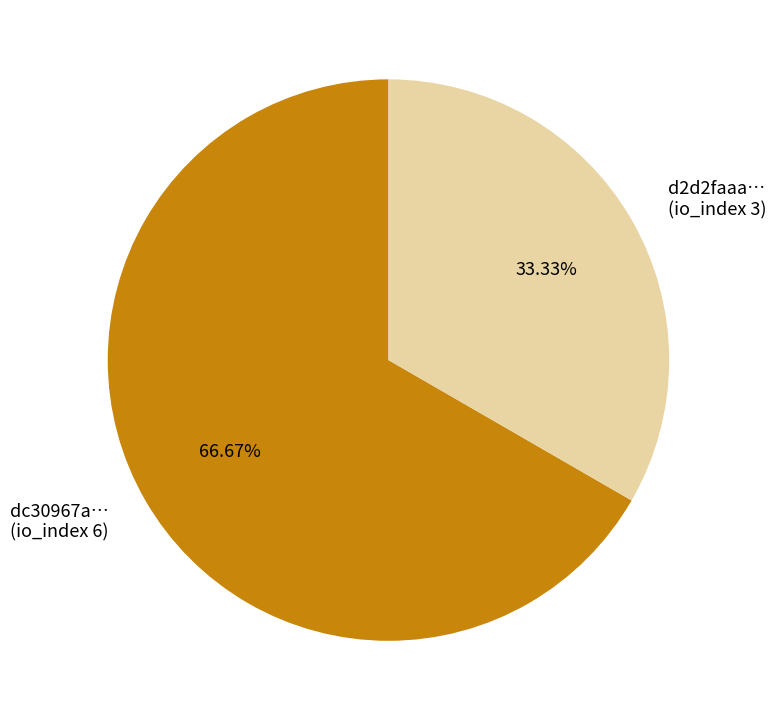

Is the sum of dc30967a… (io_index 6) and d2d2faaa… (io_index 3) greater than half?

Yes